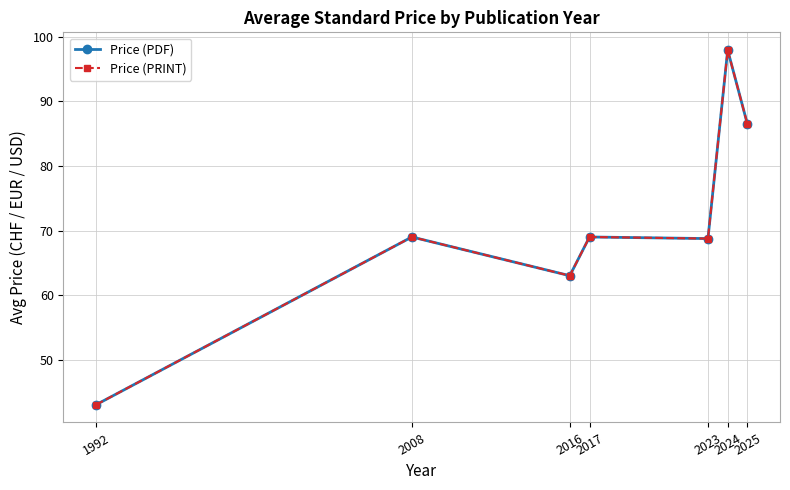

Is this an area chart (filled region under the line)?

No